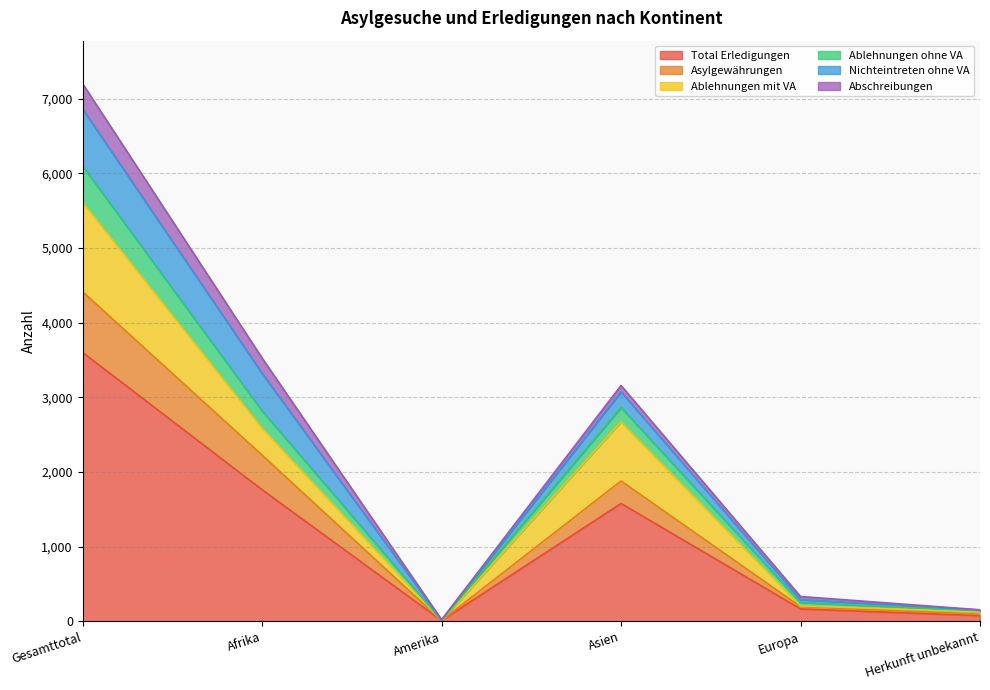

Which category has the highest value in the Total Erledigungen series?

Gesamttotal